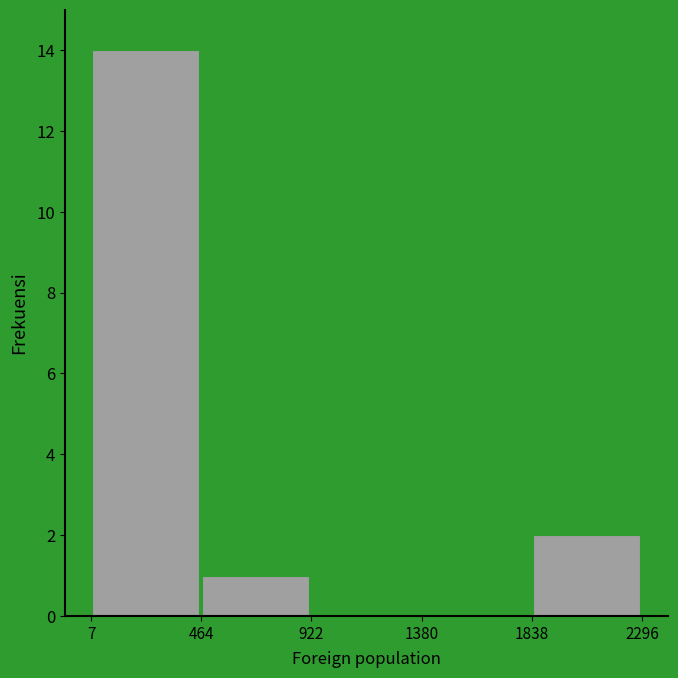

Reading left to right, transcribe this chart: for each bar, give the range it covers on the x-axis and its height. The values are not printed on the chart, so give them approximately, as read against the axis.

7 to 464: 14
464 to 922: 1
922 to 1380: 0
1380 to 1838: 0
1838 to 2296: 2